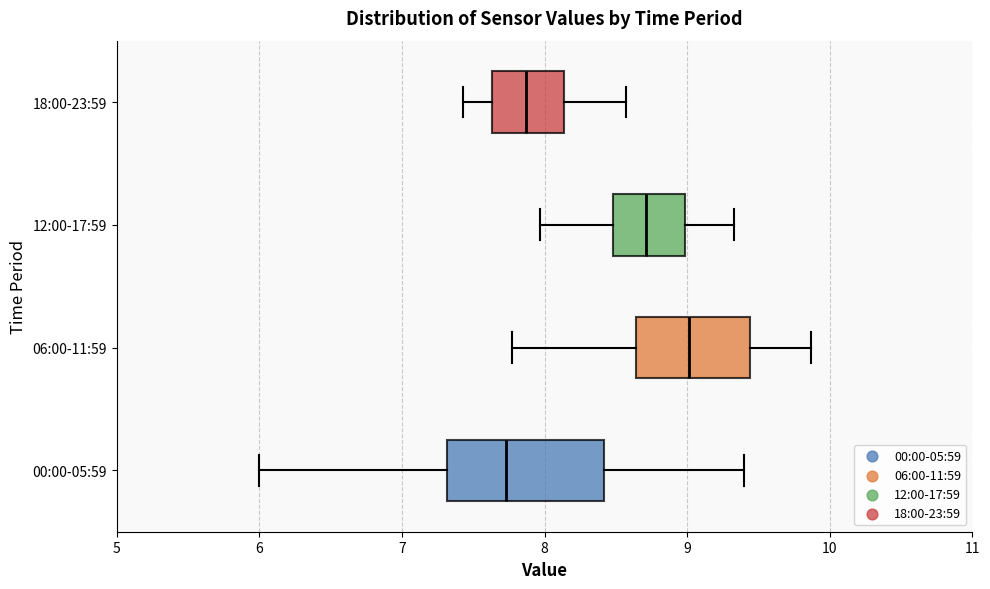

Which box's median line is the furthest to the right?

06:00-11:59